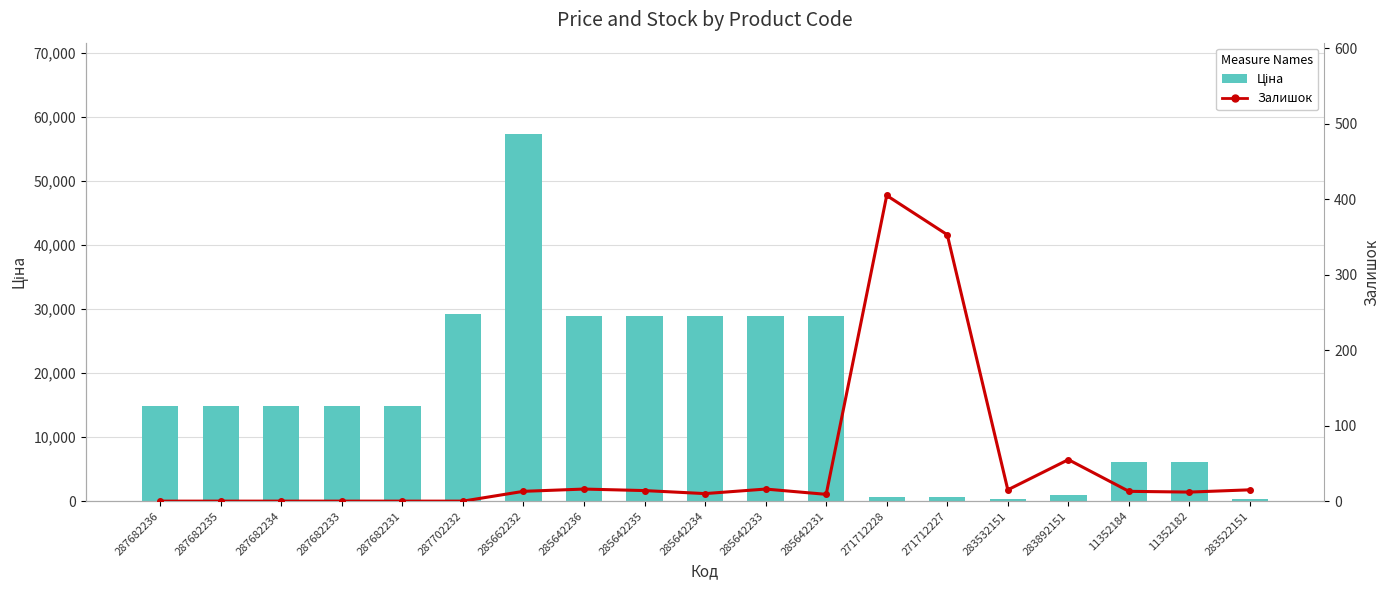

What value does the Залишок series have at 285642231?

9.0